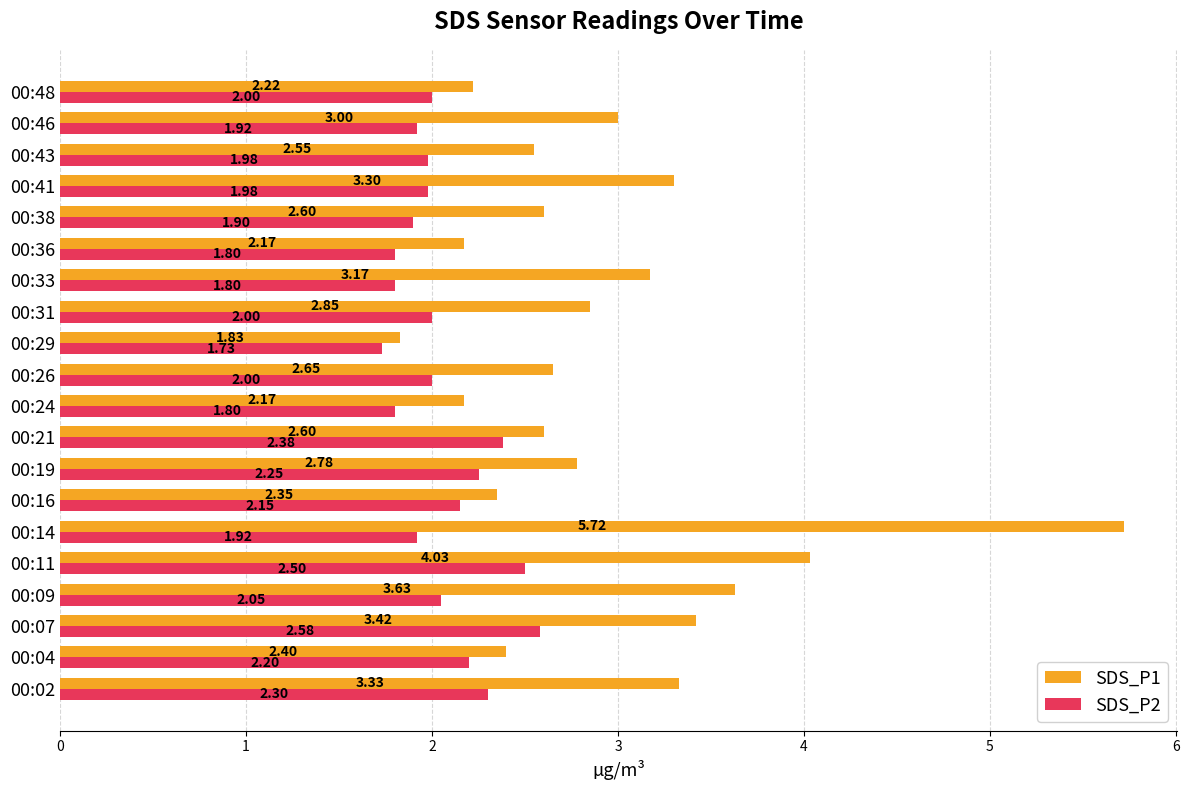

What is the highest value of the SDS_P2 series?

2.6